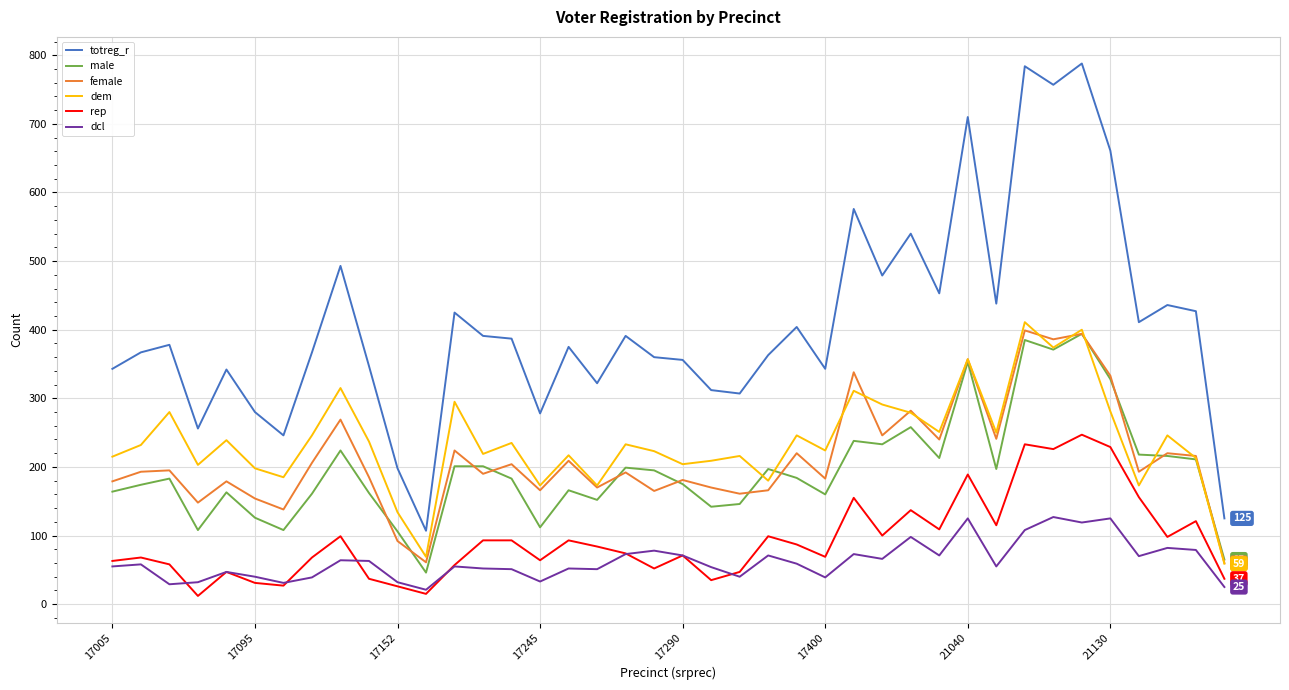

In female, how many points are higher than both neighbors (excluding endpoints)?

15